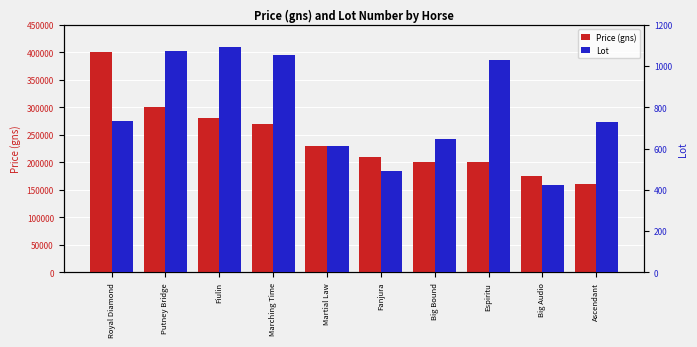

What is the label of the 8th bar from the left?

Espiritu